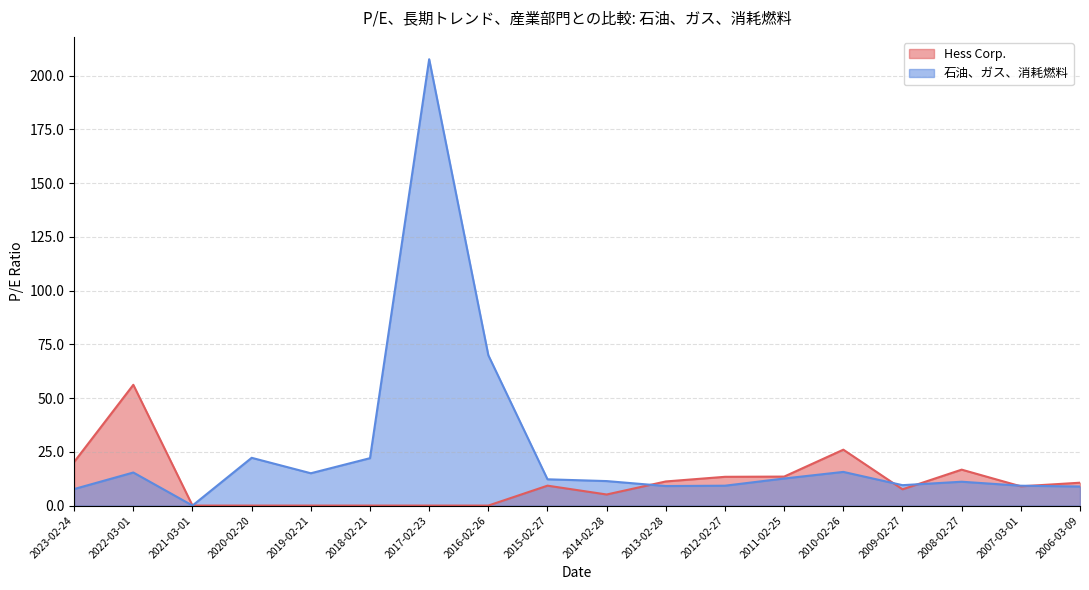

After their last crossing, which series has the higher values: 石油、ガス、消耗燃料 or Hess Corp.?

Hess Corp.